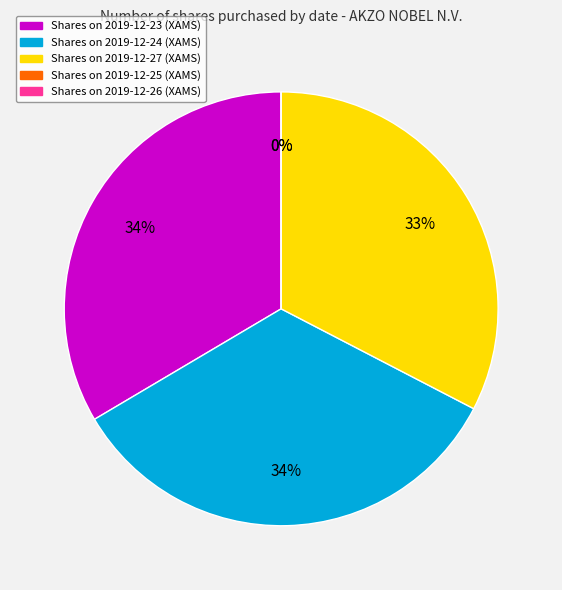

To the nearest percent, what is the difference between the 2019-12-27 (XAMS) and 2019-12-23 (XAMS) slice percentages?

1%